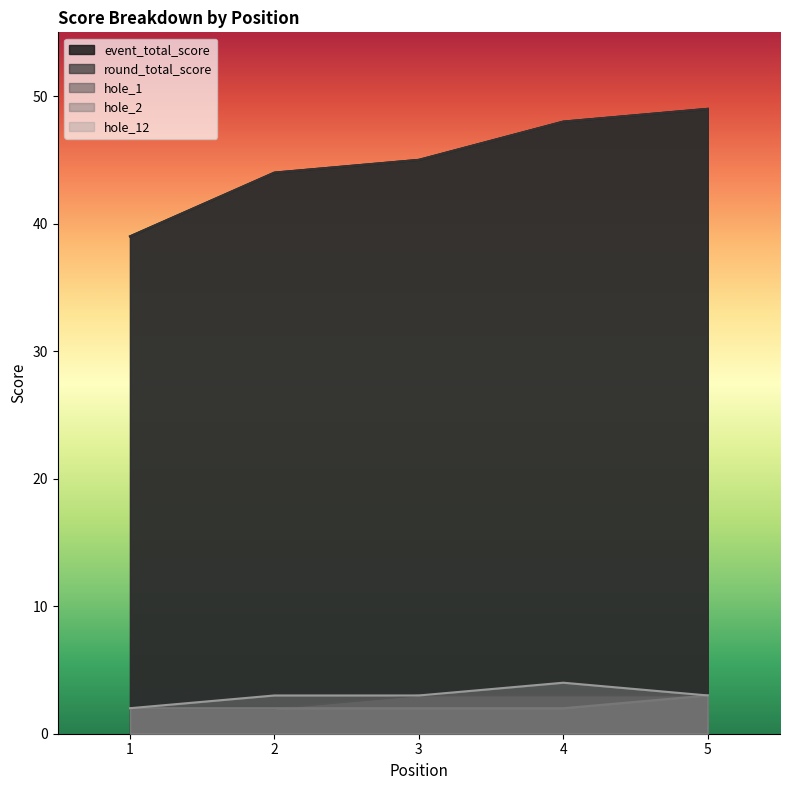

Reading right to left, list all the values displayed in this chart.

event_total_score: 5=49	4=48	3=45	2=44	1=39
round_total_score: 5=49	4=48	3=45	2=44	1=39
hole_1: 5=3	4=3	3=3	2=2	1=2
hole_2: 5=3	4=2	3=2	2=2	1=2
hole_12: 5=3	4=4	3=3	2=3	1=2